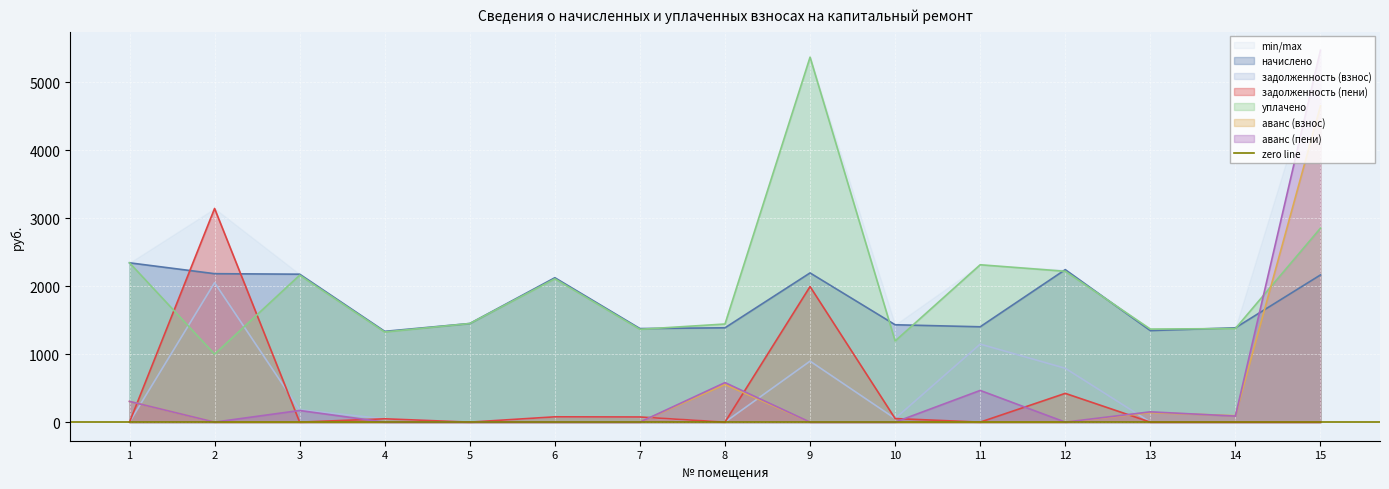

After their last crossing, which series has the higher values: аванс (взнос) or уплачено?

аванс (взнос)